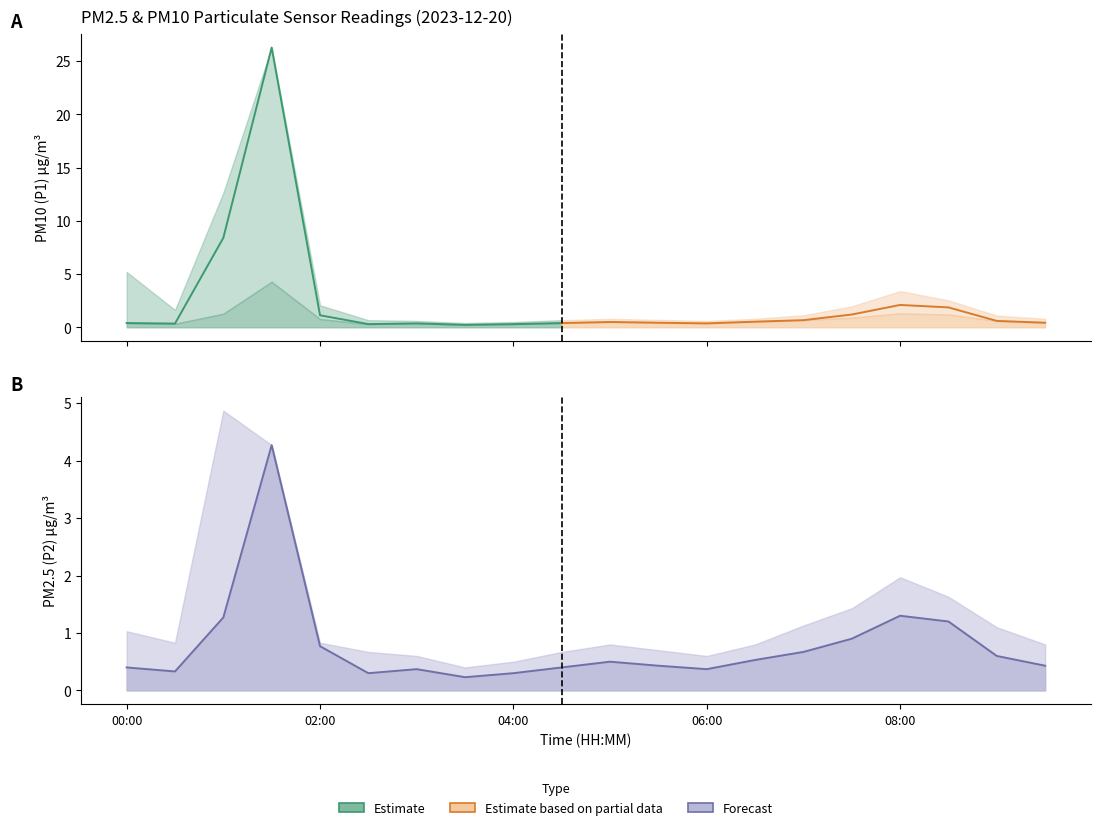

Where is the first local maximum for P1?

01:30